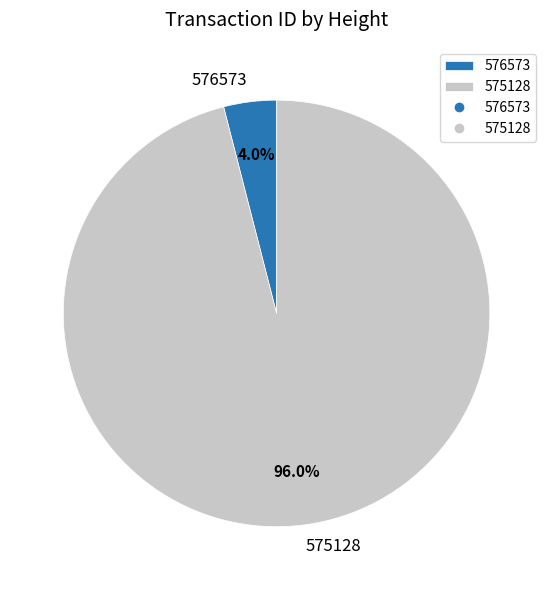

To the nearest percent, what portion does 575128 represent?

96%